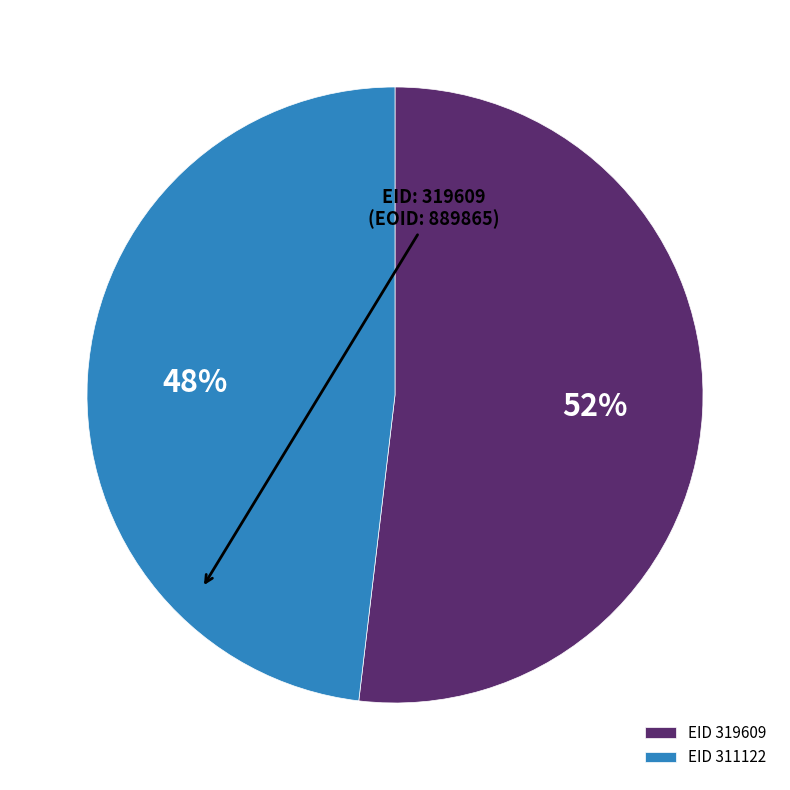

Combined, do EID 319609 and EID 311122 account for over 50%?

Yes